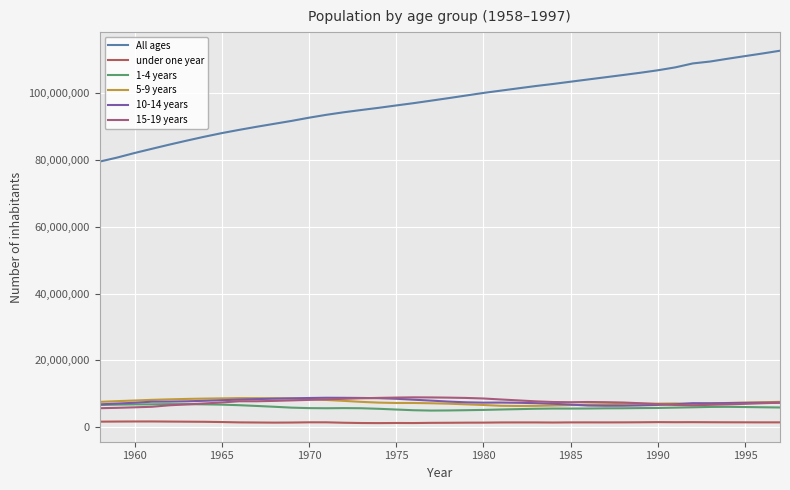

What are all the series names shown in the legend?

All ages, under one year, 1-4 years, 5-9 years, 10-14 years, 15-19 years